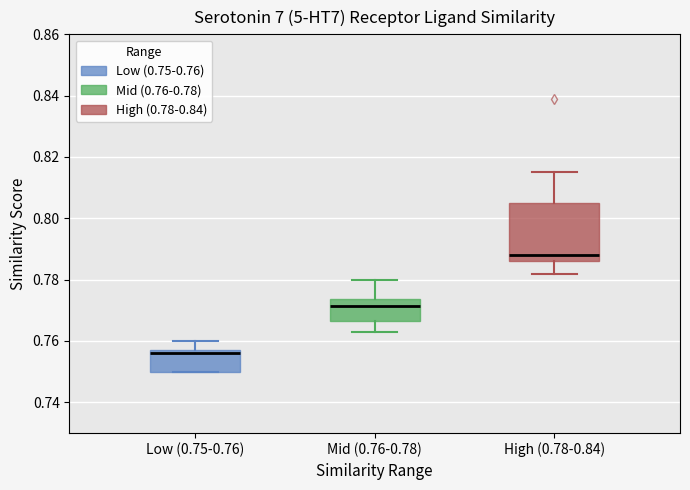

Which box has the lowest median line?

Low (0.75-0.76)